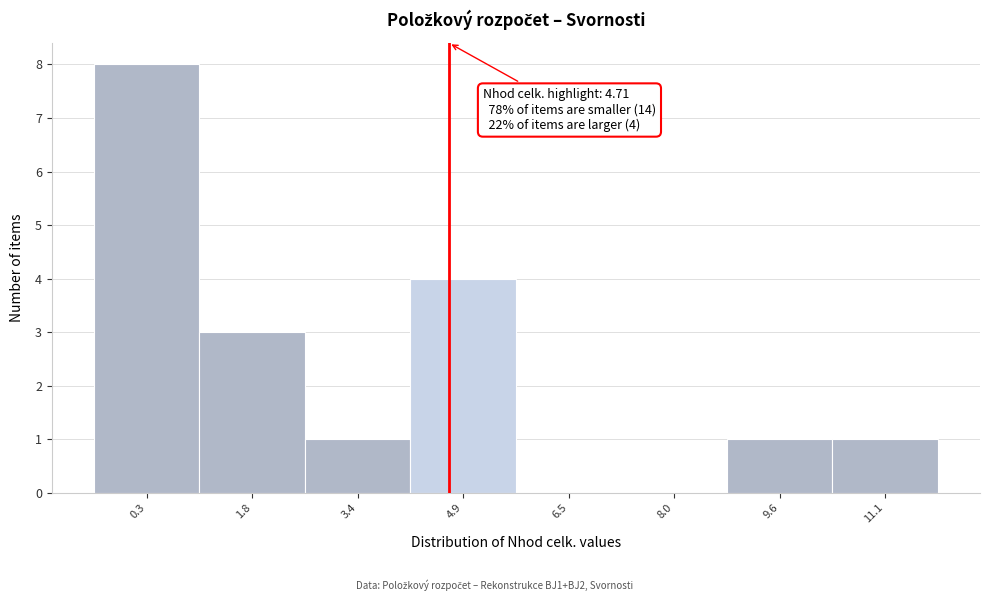

Over which range of the x-axis is the bar tallest?

-0.4 to 1.0